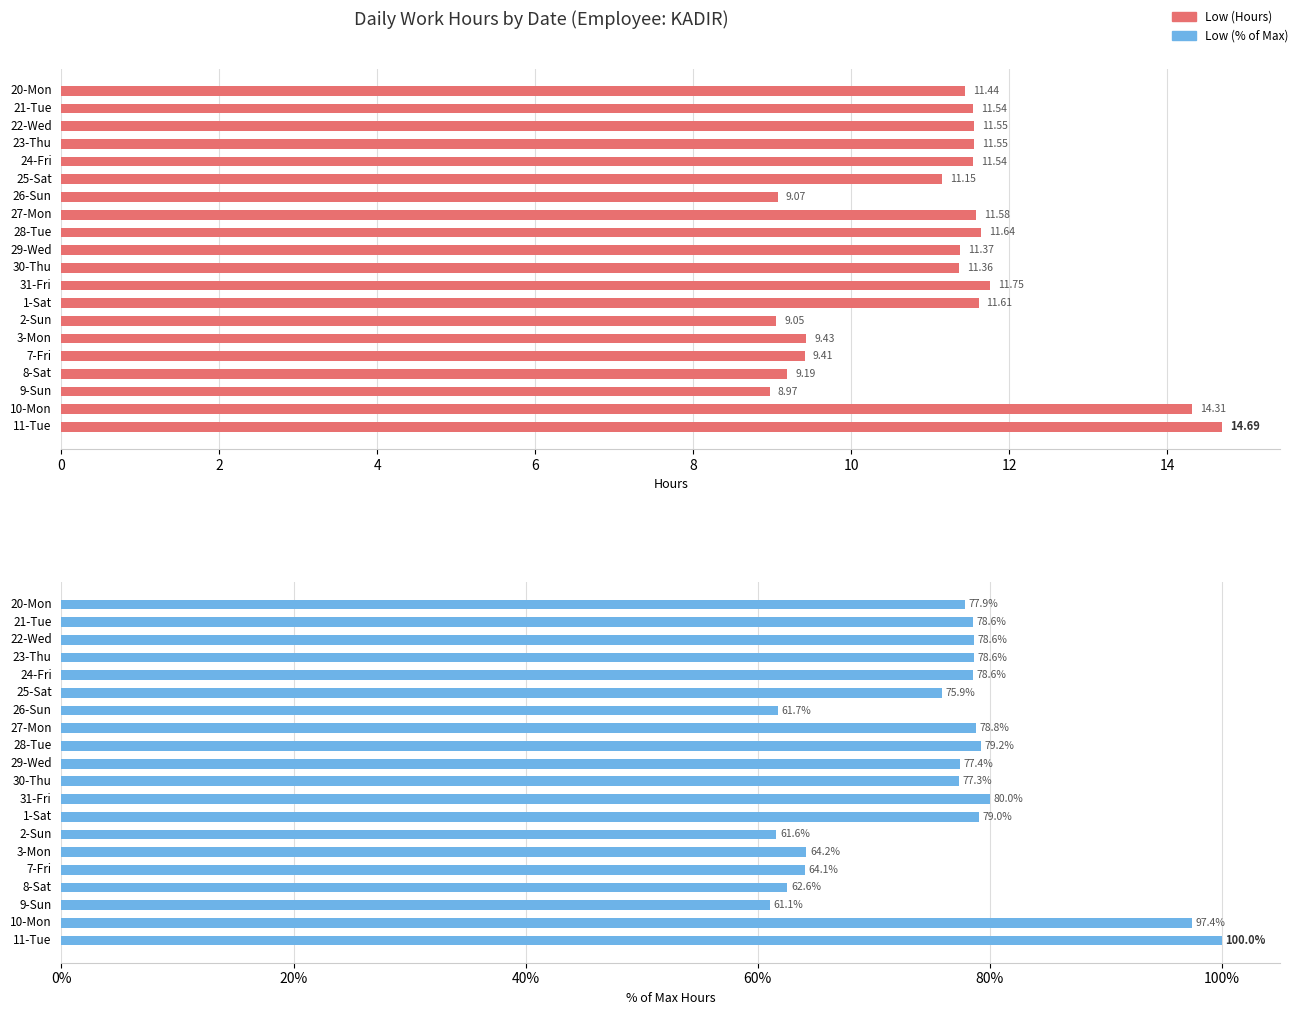

At 16, list the series in order from smallest to largest.

Low (Hours), Low (% of max)